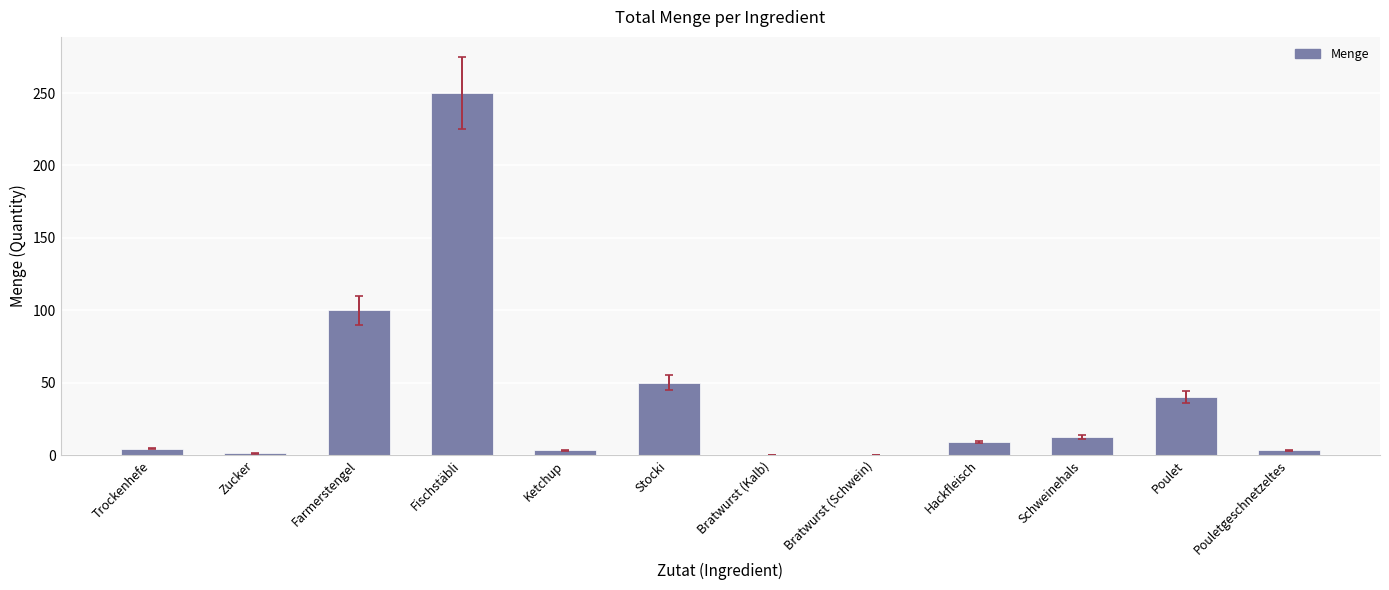

Is it true that the value at Hackfleisch is 9.0?

True